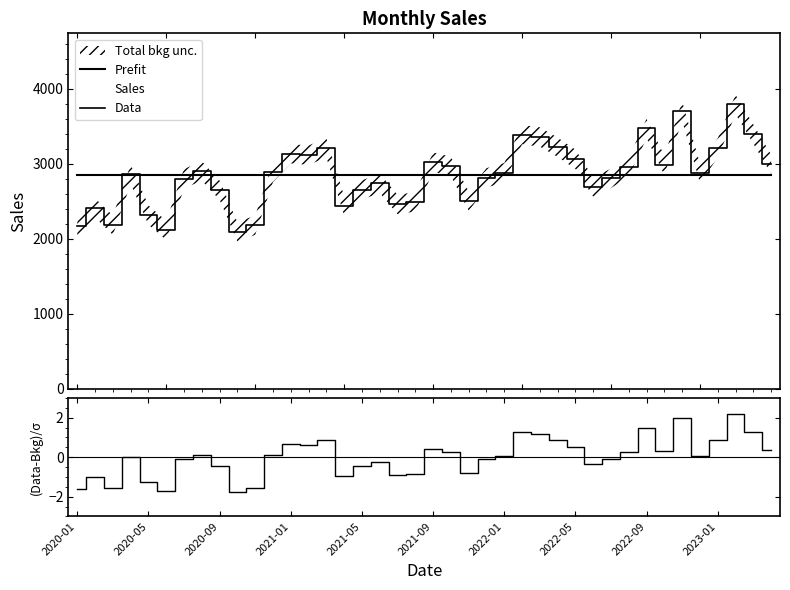

What position from the right is 34?

6